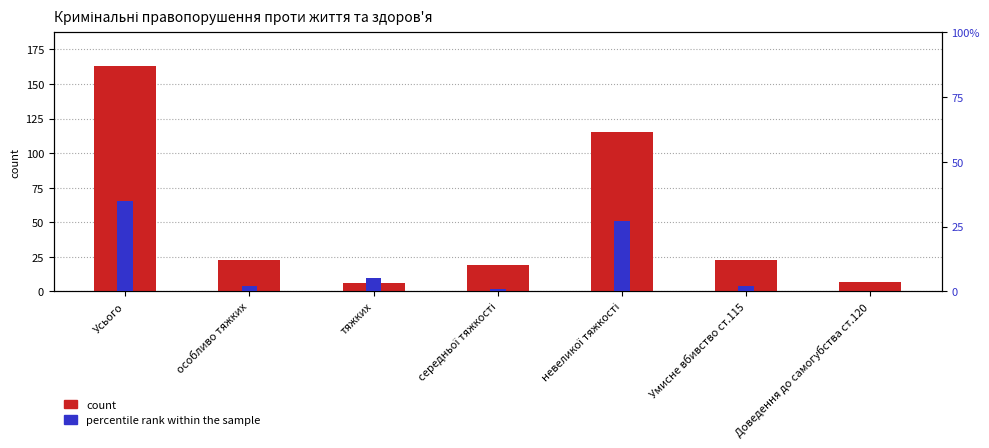

Which series has the largest total across all categories?

count